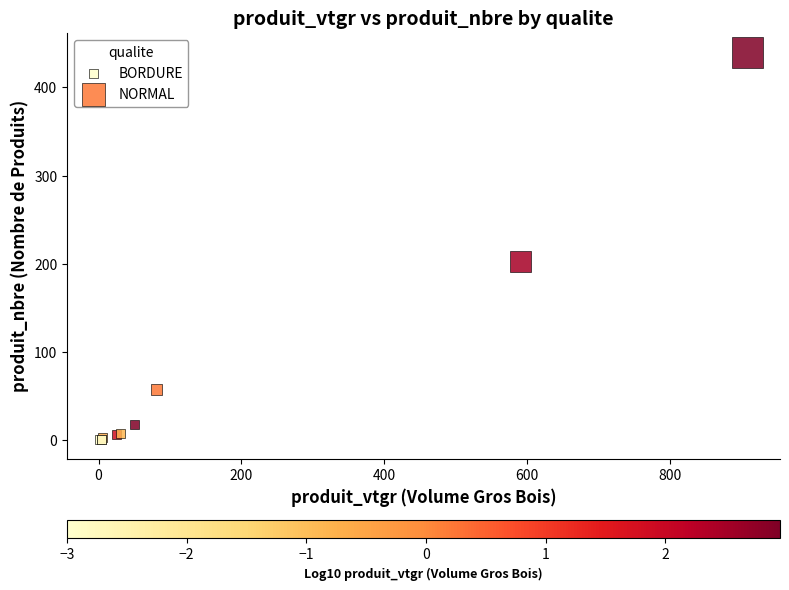

Which series contains the highest Y value?

NORMAL